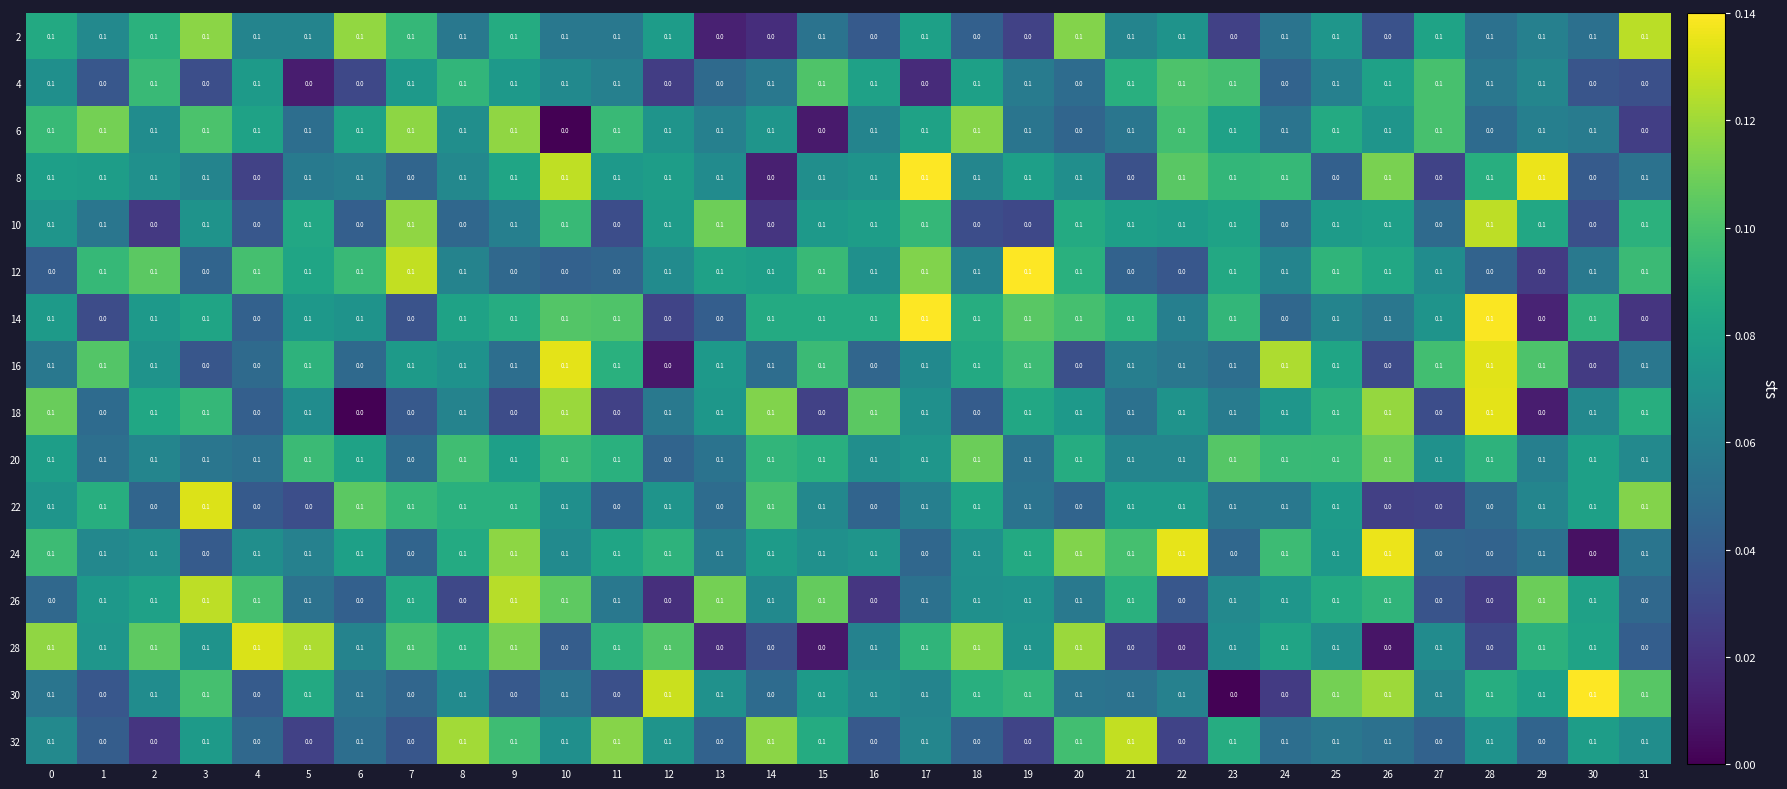

The value of 12 at 19 is 0.1. True or false?

True